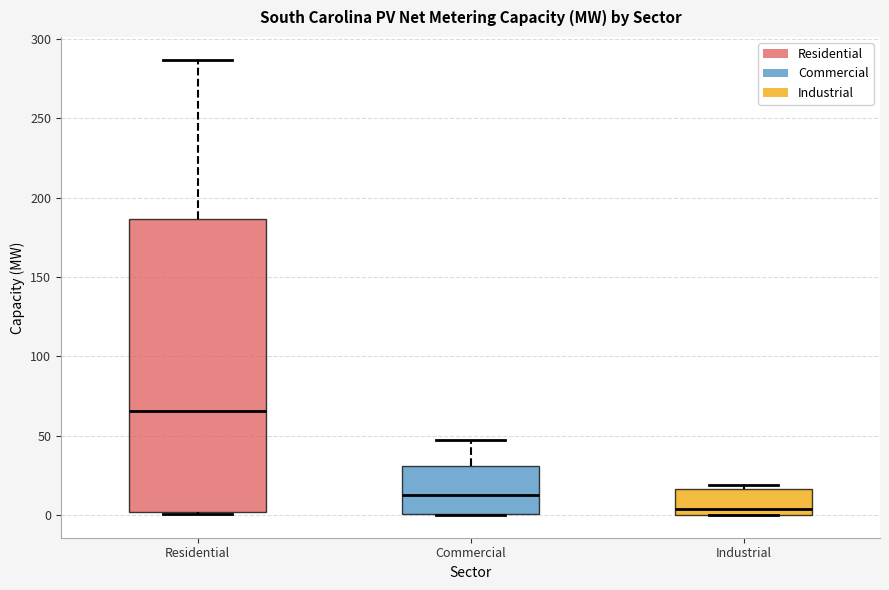

Reading left to right, transcribe this box plot: for each box, give where its median line is, the range the box spans, and where its two whiskers end, as read against the y-axis. The values are not printed on the chart, so give them approximately, as read against the axis.

Residential: median 65, box 0 to 185, whiskers 0 to 285
Commercial: median 10, box 0 to 30, whiskers 0 to 45
Industrial: median 5, box 0 to 15, whiskers 0 to 20